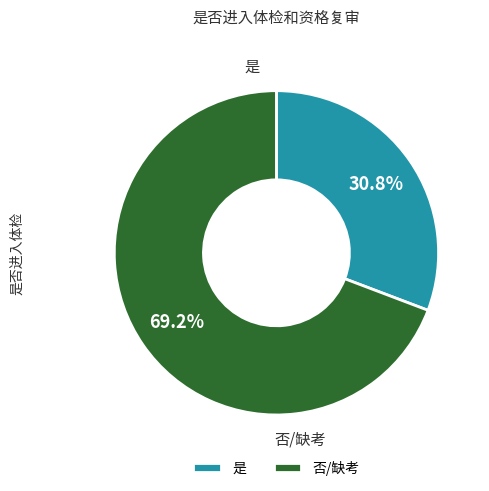

Between 否/缺考 and 是, which is larger?

否/缺考